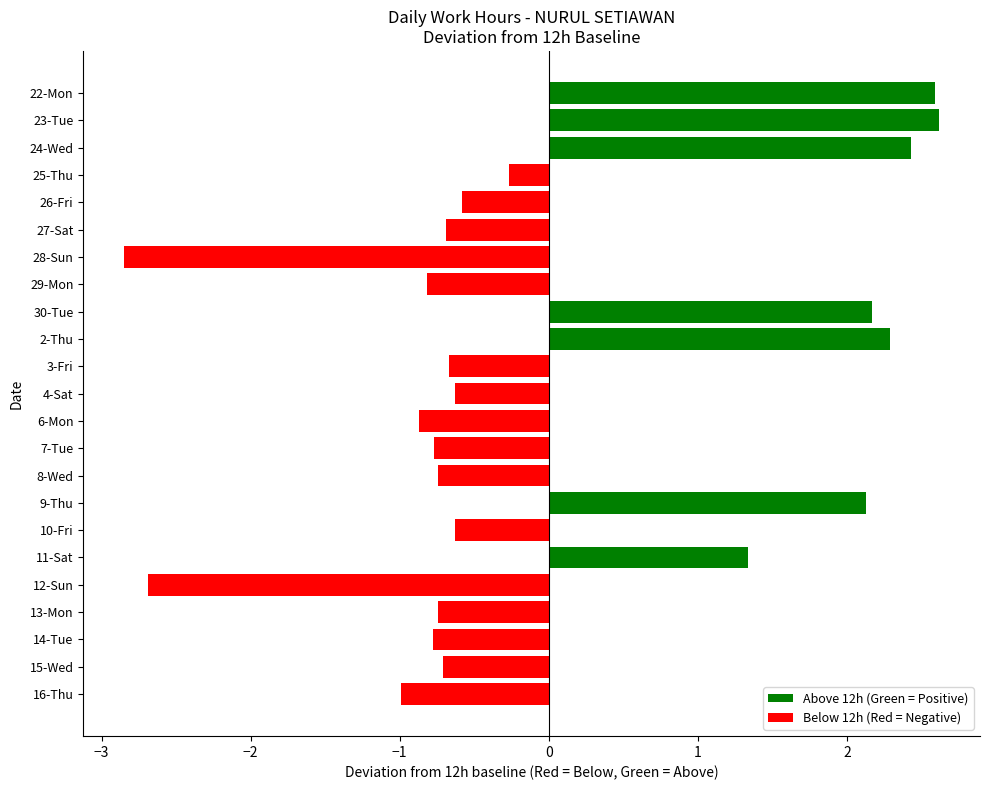

What is the smallest value displayed?

-2.8